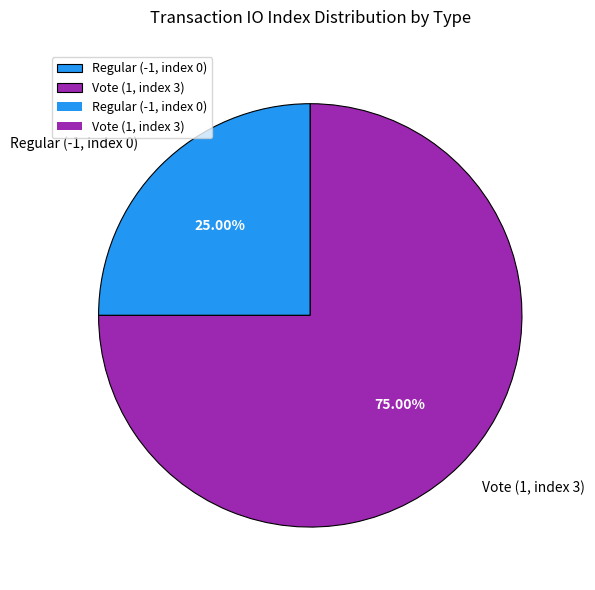

True or false: Vote (1, index 3) accounts for 75% of the total.

True